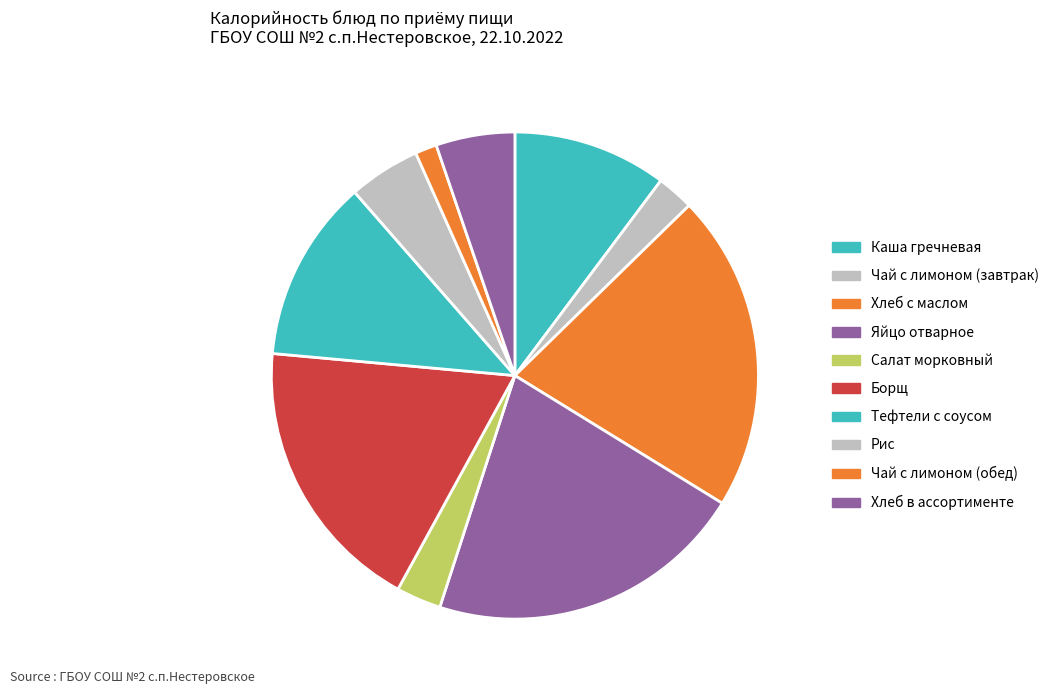

What is the change in value from Рис to Хлеб в ассортименте?

+8.9